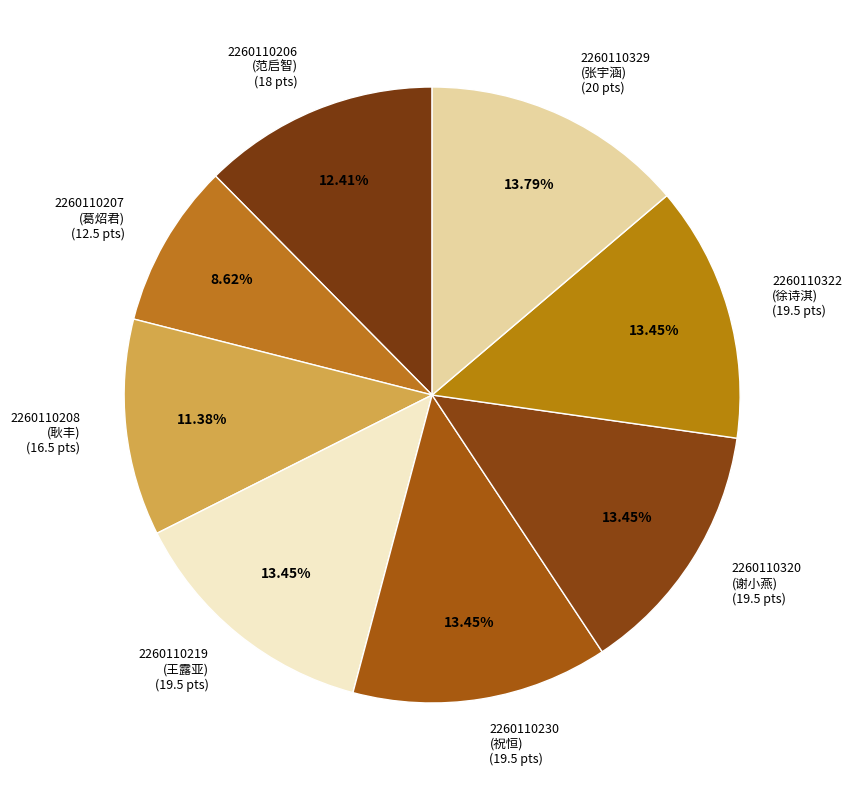

Is 2260110206 (范启智) (18 pts) the majority of the pie?

No